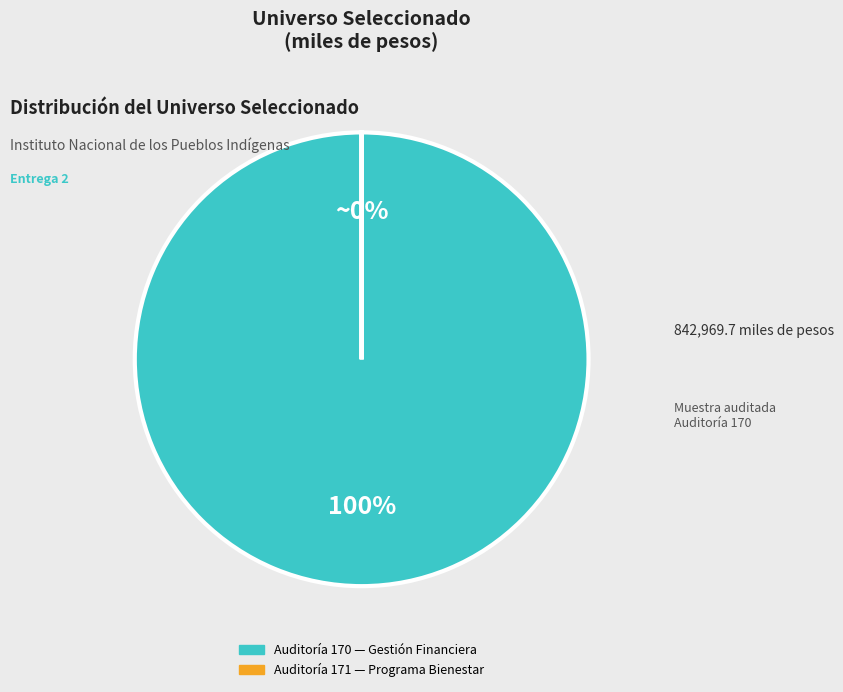

True or false: 171 accounts for 0% of the total.

True